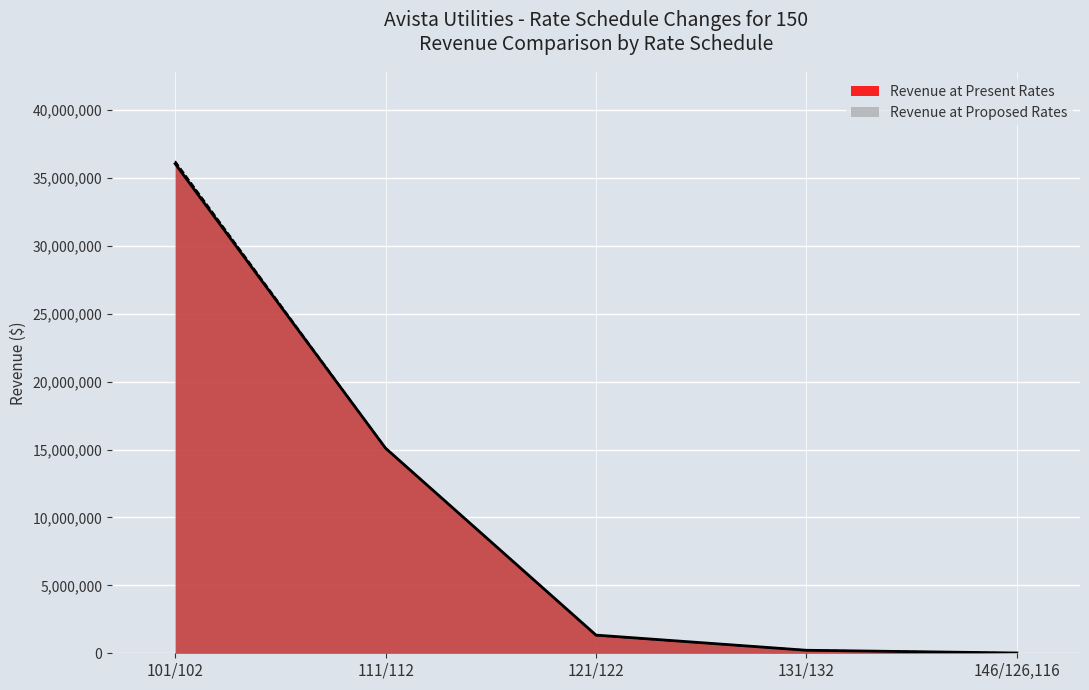

Rank the series by their maximum value, from lowest to highest.

Revenue at Present Rates, Revenue at Proposed Rates